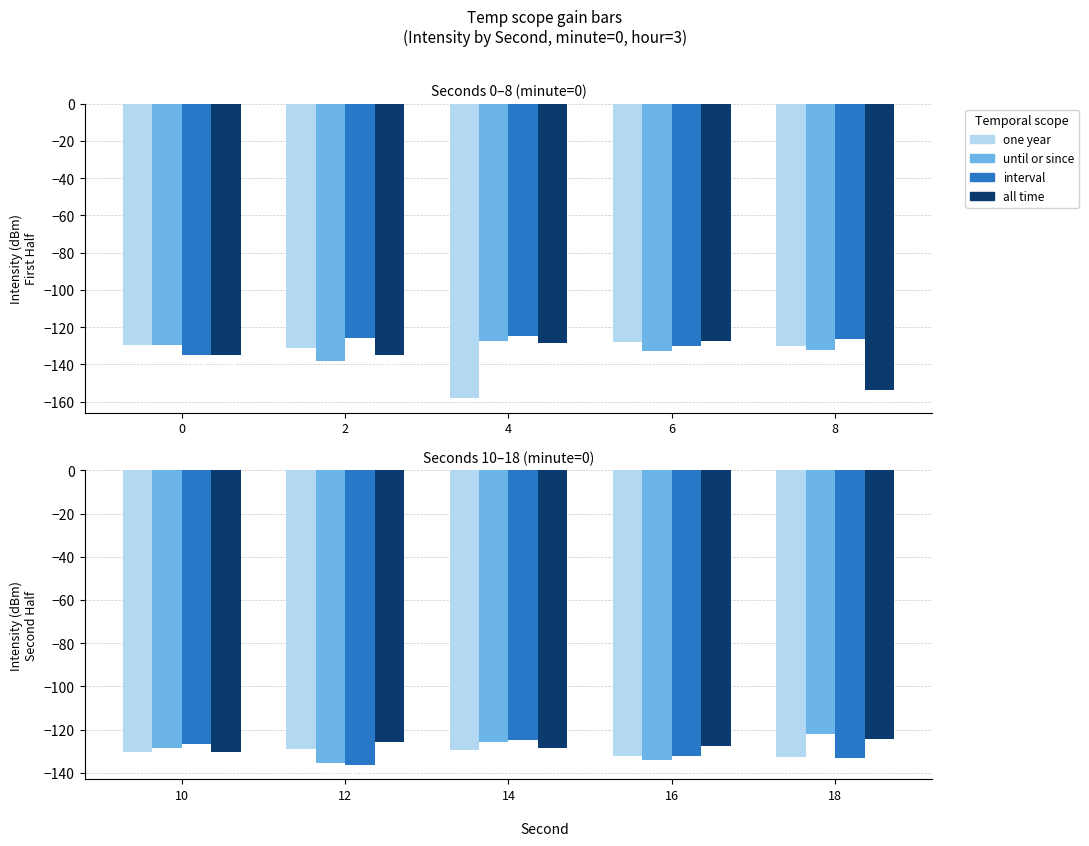

Are the bars grouped side by side (vs. stacked)?

Yes